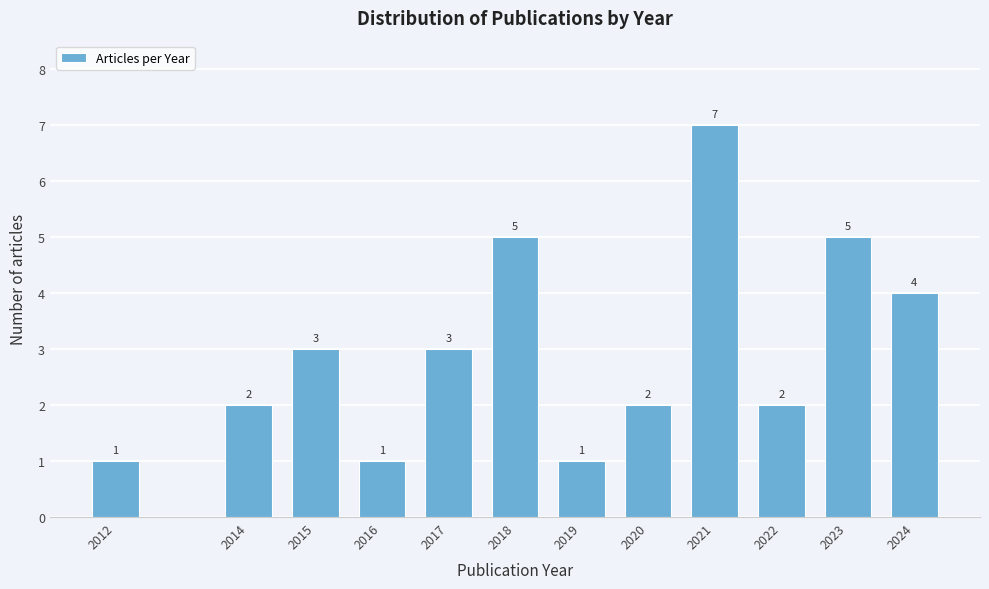

Reading right to left, list all the values displayed in this chart.

2024=4	2023=5	2022=2	2021=7	2020=2	2019=1	2018=5	2017=3	2016=1	2015=3	2014=2	2012=1